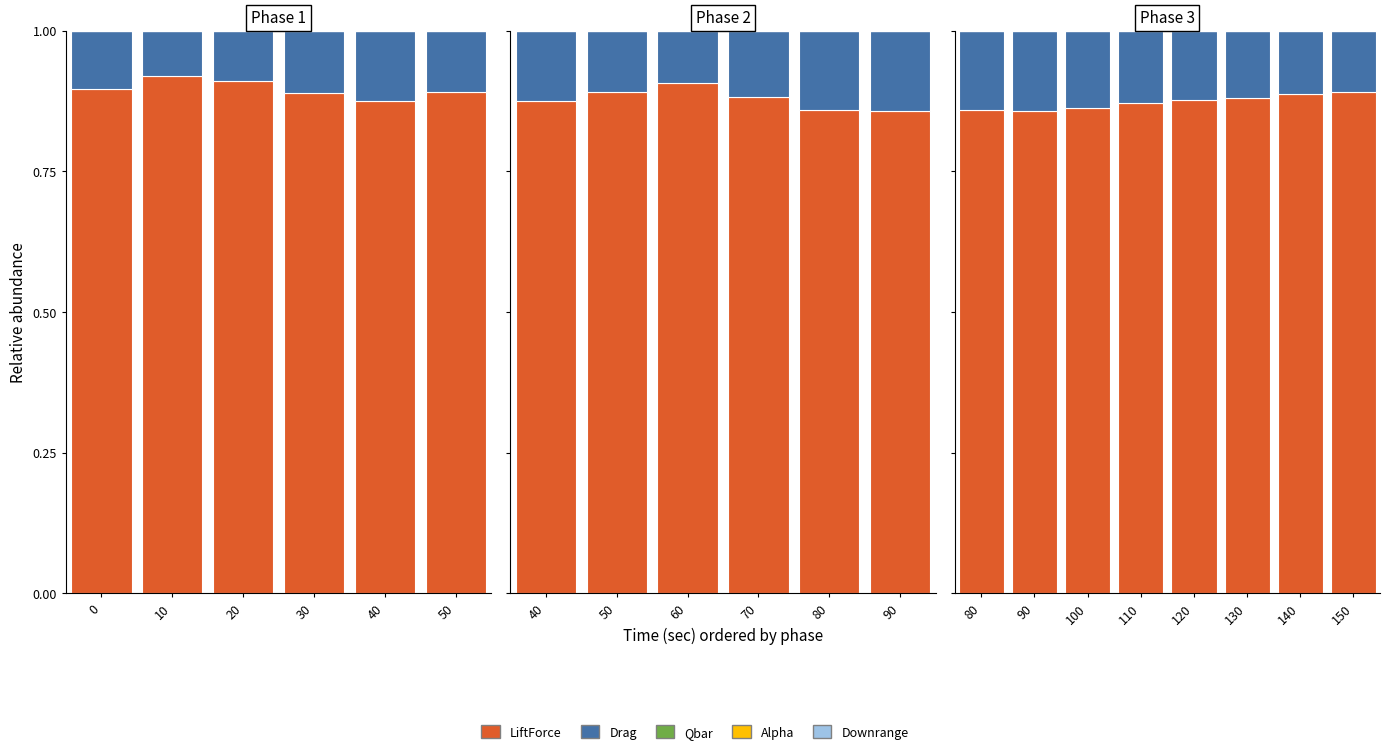

What is the total value across all series at 80?

1.0